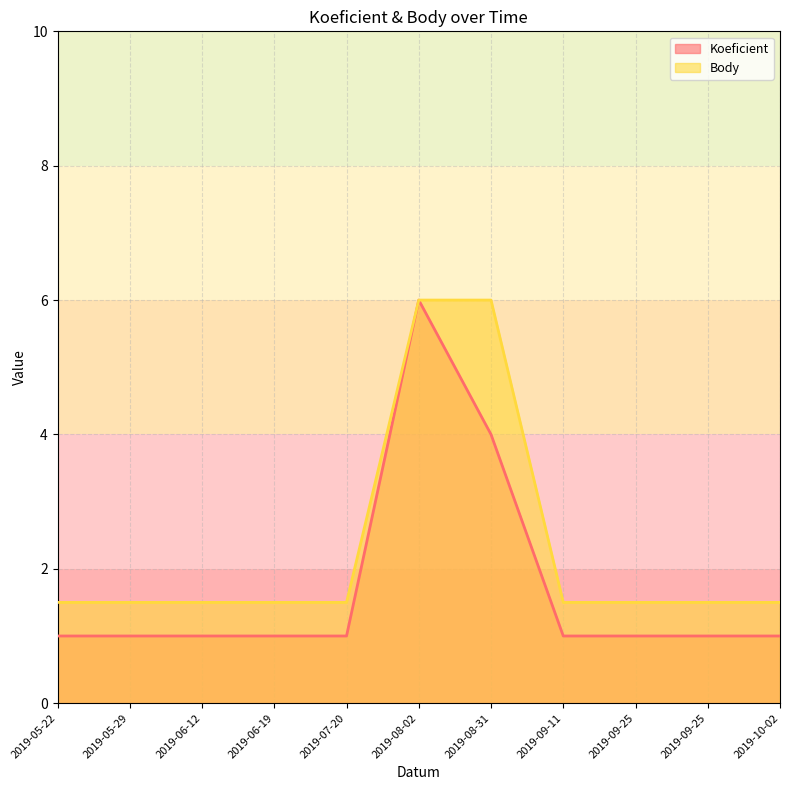

Reading right to left, list all the values displayed in this chart.

Koeficient: 1.0	1.0	1.0	1.0	4.0	6.0	1.0	1.0	1.0	1.0	1.0
Body: 1.5	1.5	1.5	1.5	6.0	6.0	1.5	1.5	1.5	1.5	1.5